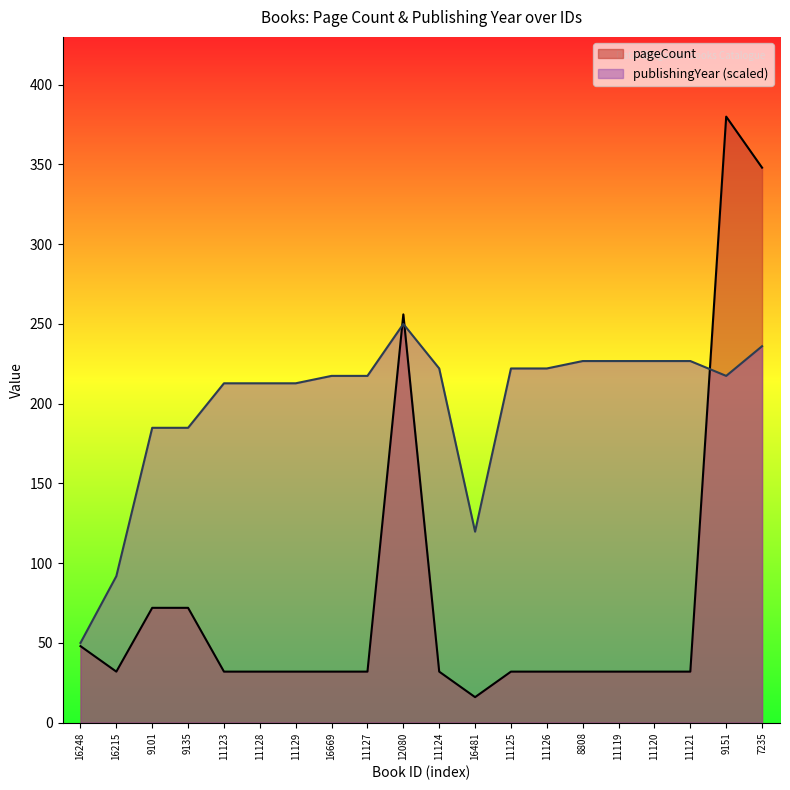

At which category does publishingYear reach its first local peak?

12080